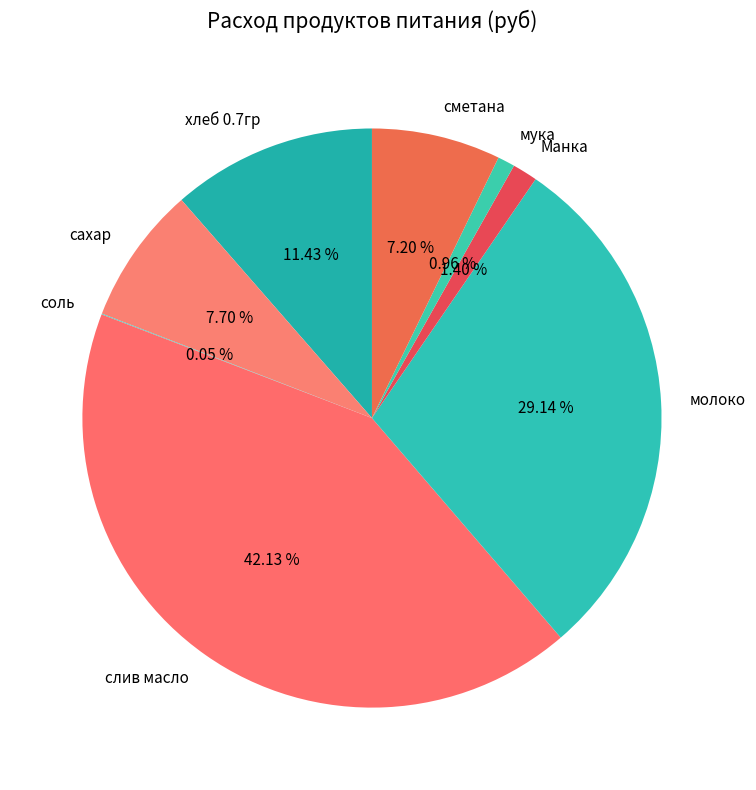

Is слив масло the majority of the pie?

No